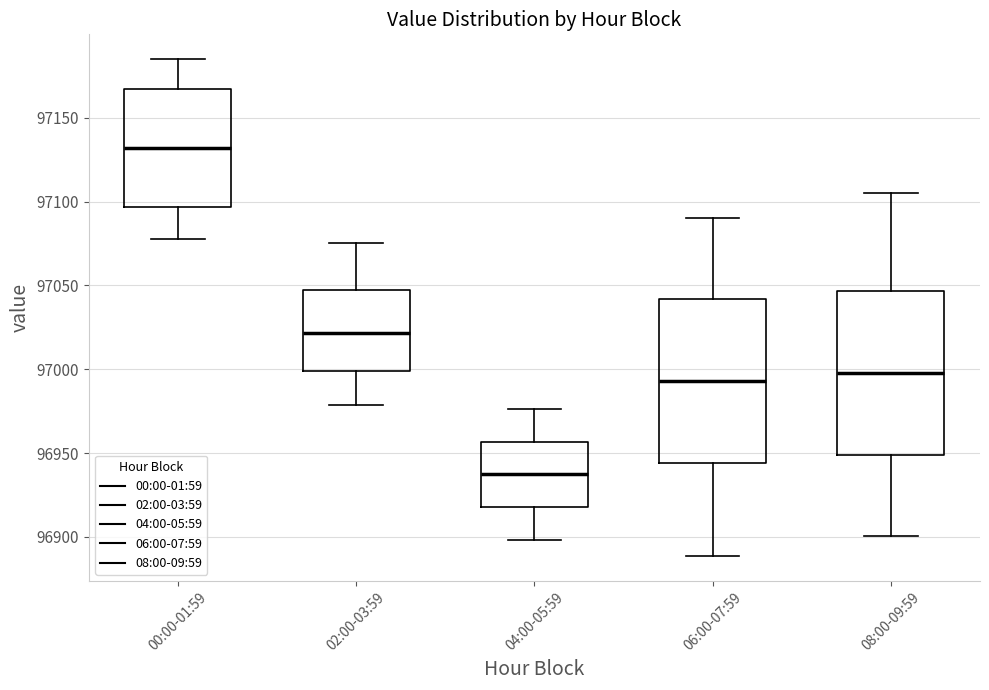

Reading left to right, read every box against the y-axis: the position of its median line, the range the box covers, and the ends of its whiskers. The values are not printed on the chart, so give them approximately, as read against the axis.

00:00-01:59: median 97130, box 97095 to 97165, whiskers 97080 to 97185
02:00-03:59: median 97020, box 97000 to 97045, whiskers 96980 to 97075
04:00-05:59: median 96935, box 96920 to 96955, whiskers 96900 to 96975
06:00-07:59: median 96995, box 96945 to 97040, whiskers 96890 to 97090
08:00-09:59: median 97000, box 96950 to 97045, whiskers 96900 to 97105